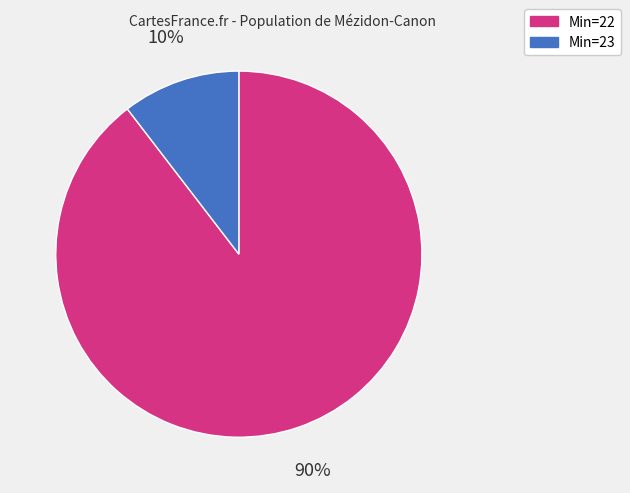

Does any single category account for the majority?

Yes